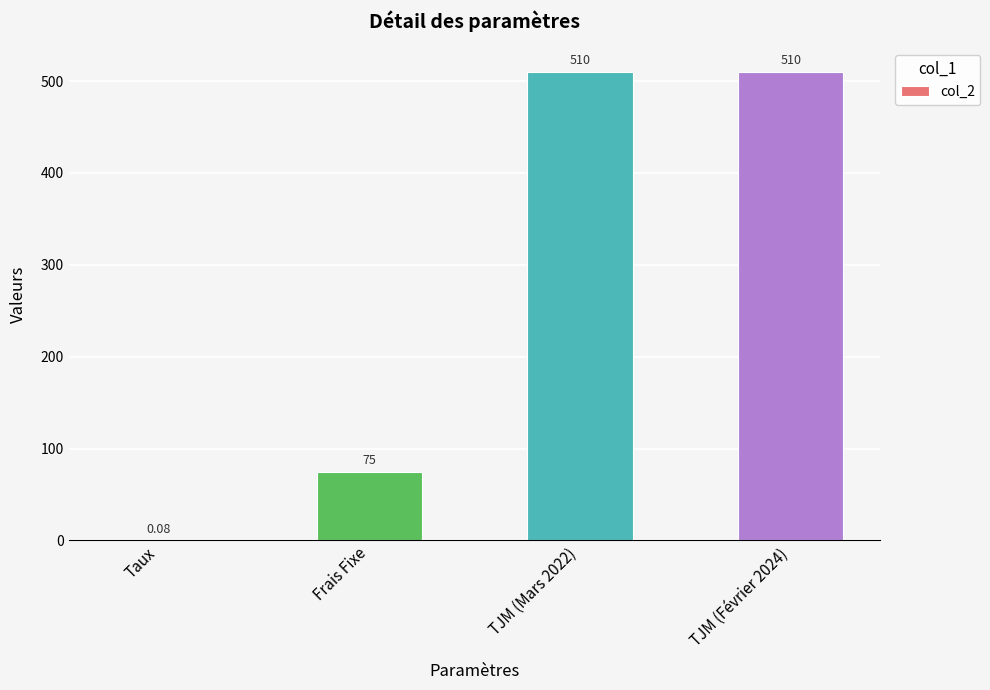

Is it true that the value at TJM (Février 2024) is 510.0?

True